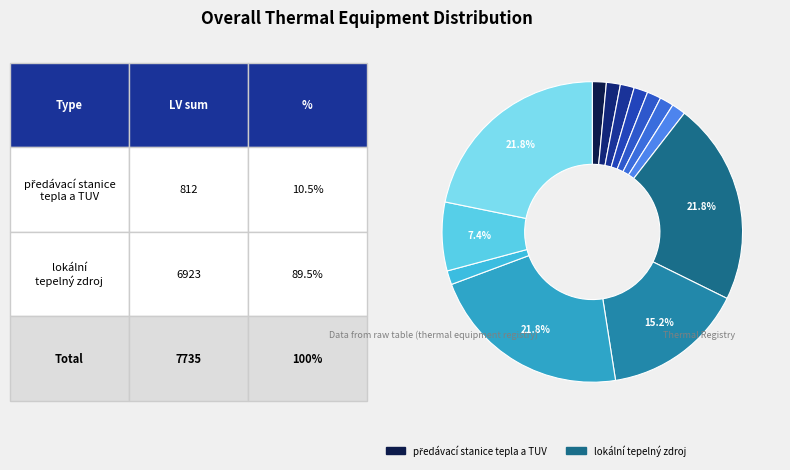

How many slices are in this pie chart?

13